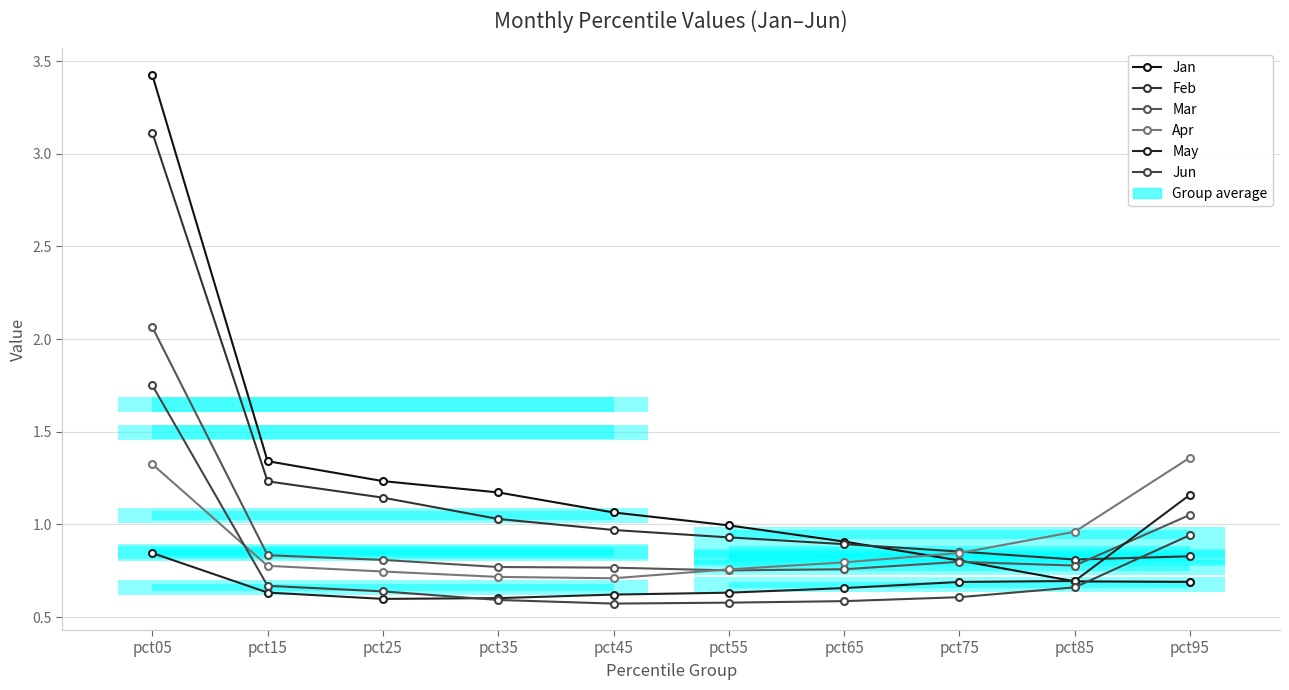

Rank the categories by Apr value from highest to lowest.

pct95, pct05, pct85, pct75, pct65, pct15, pct55, pct25, pct35, pct45